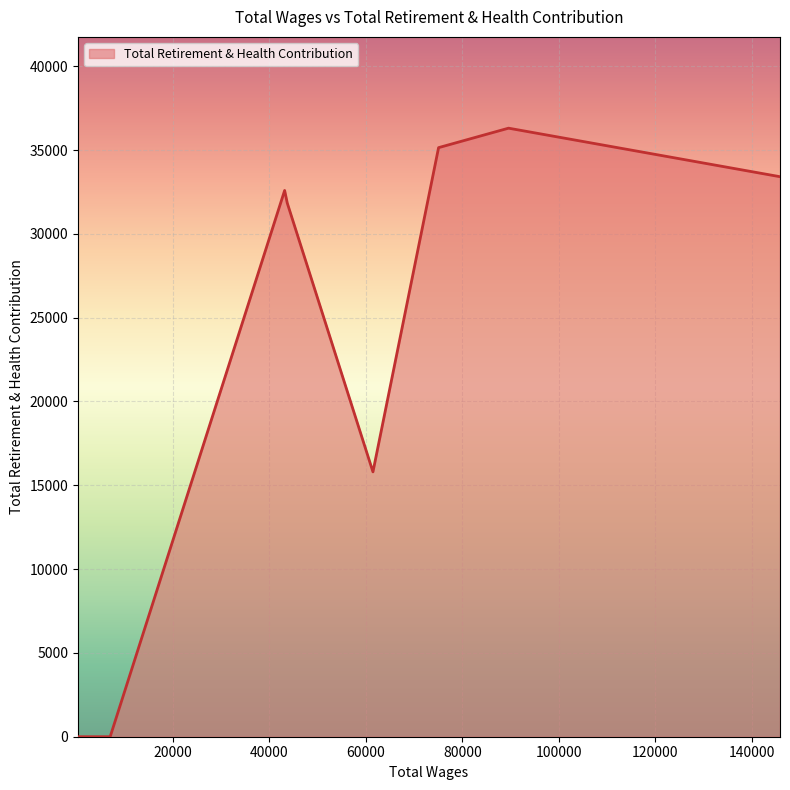

How many interior local peaks (higher than both neighbors) does the data have?

2